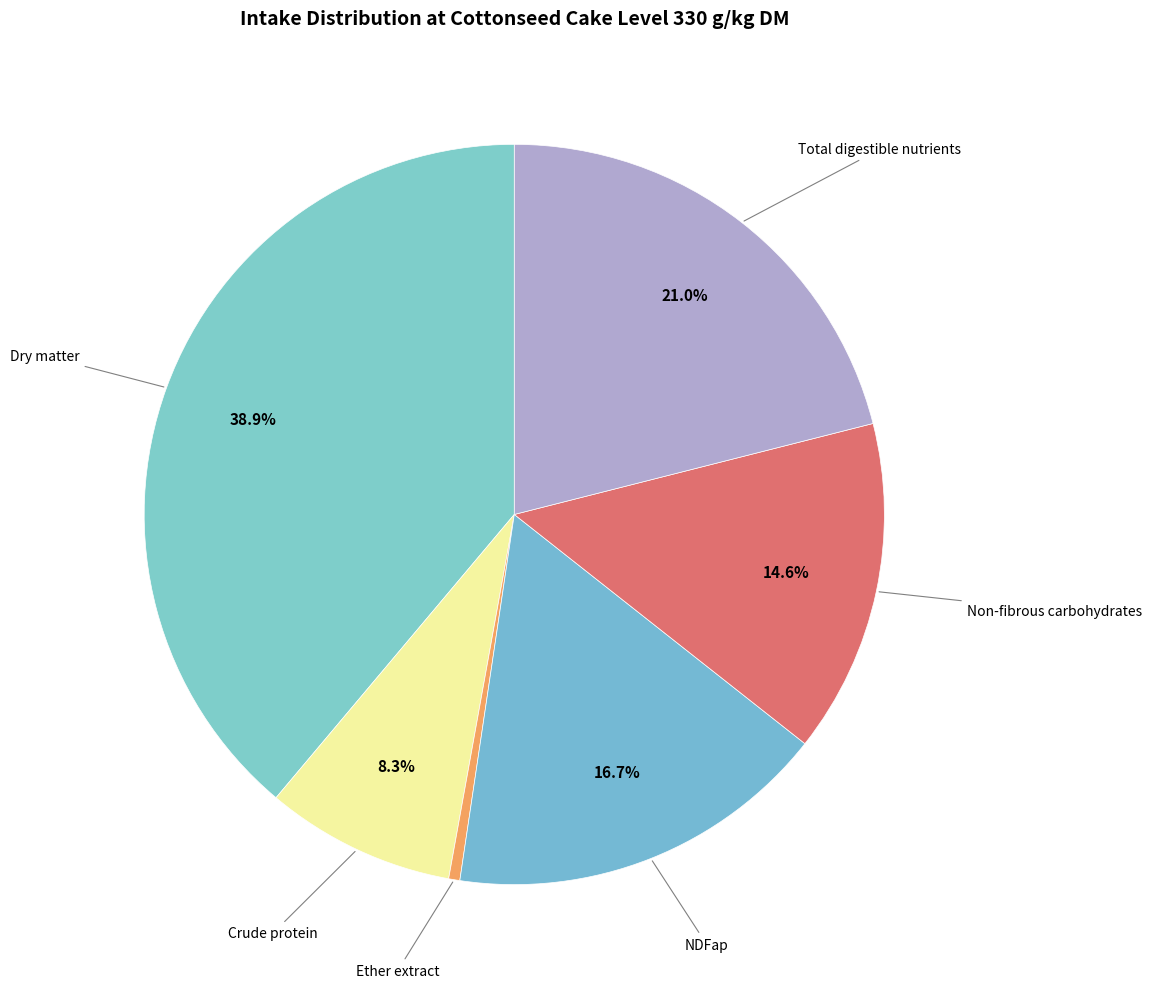

Count the number of slices in the pie.

6